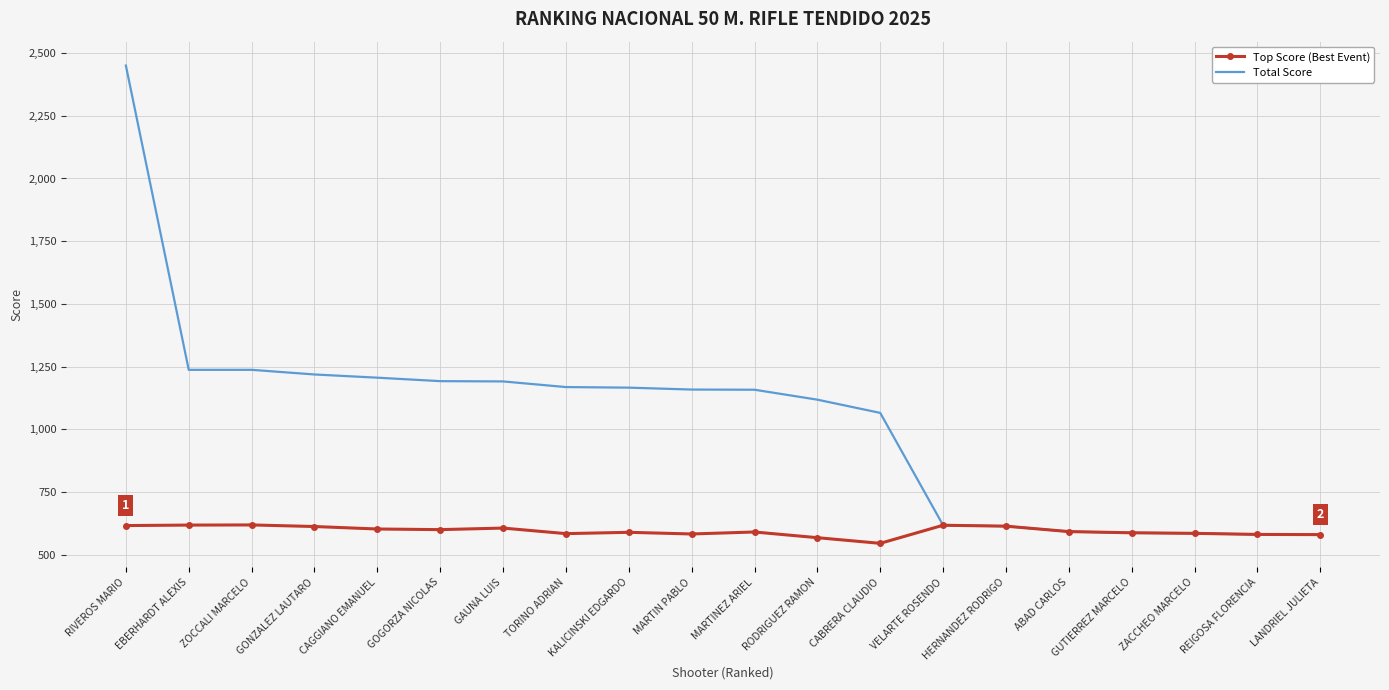

Which series has the largest range (max minus min)?

Total Score